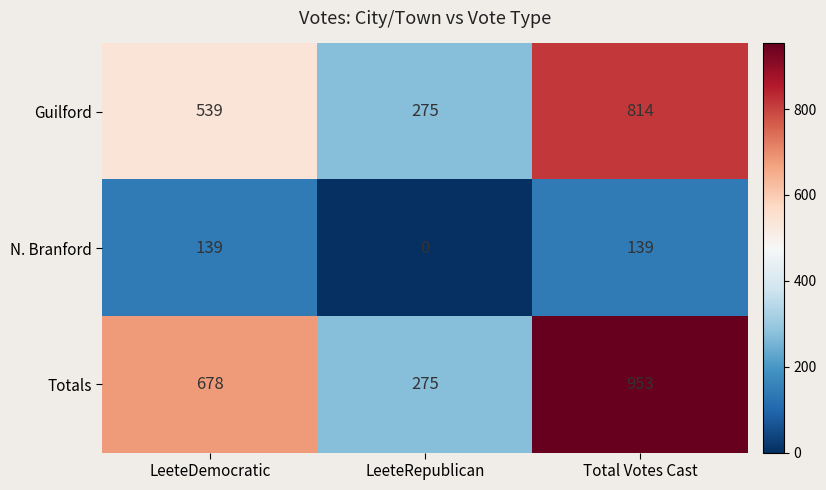

The Totals series shows 953 at Total Votes Cast. True or false?

True